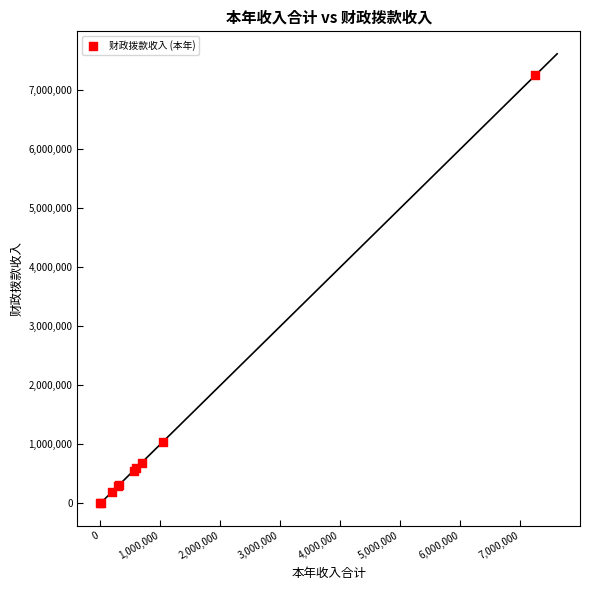

What Y value in the scatter plot is closest to 3627629?

1041069.3